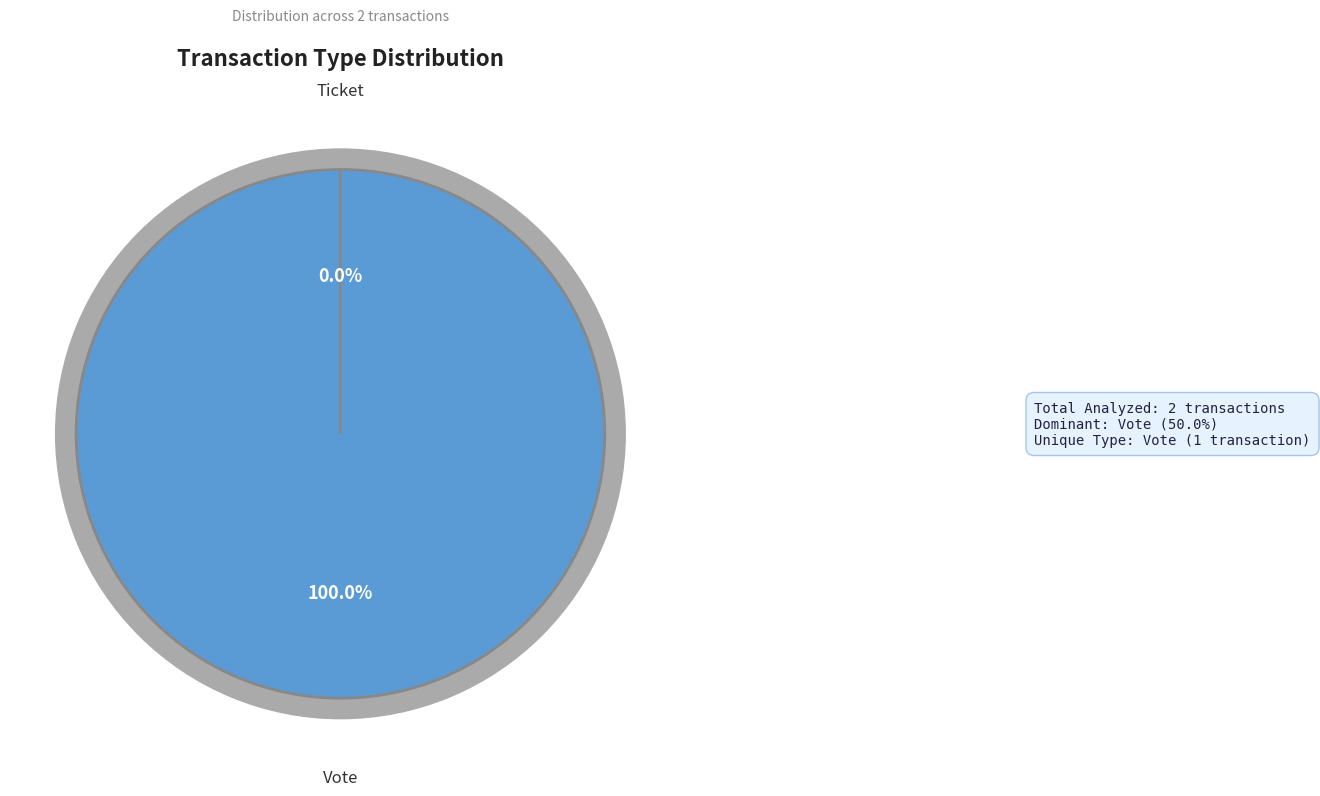

Is there any slice that represents more than half of the pie?

Yes